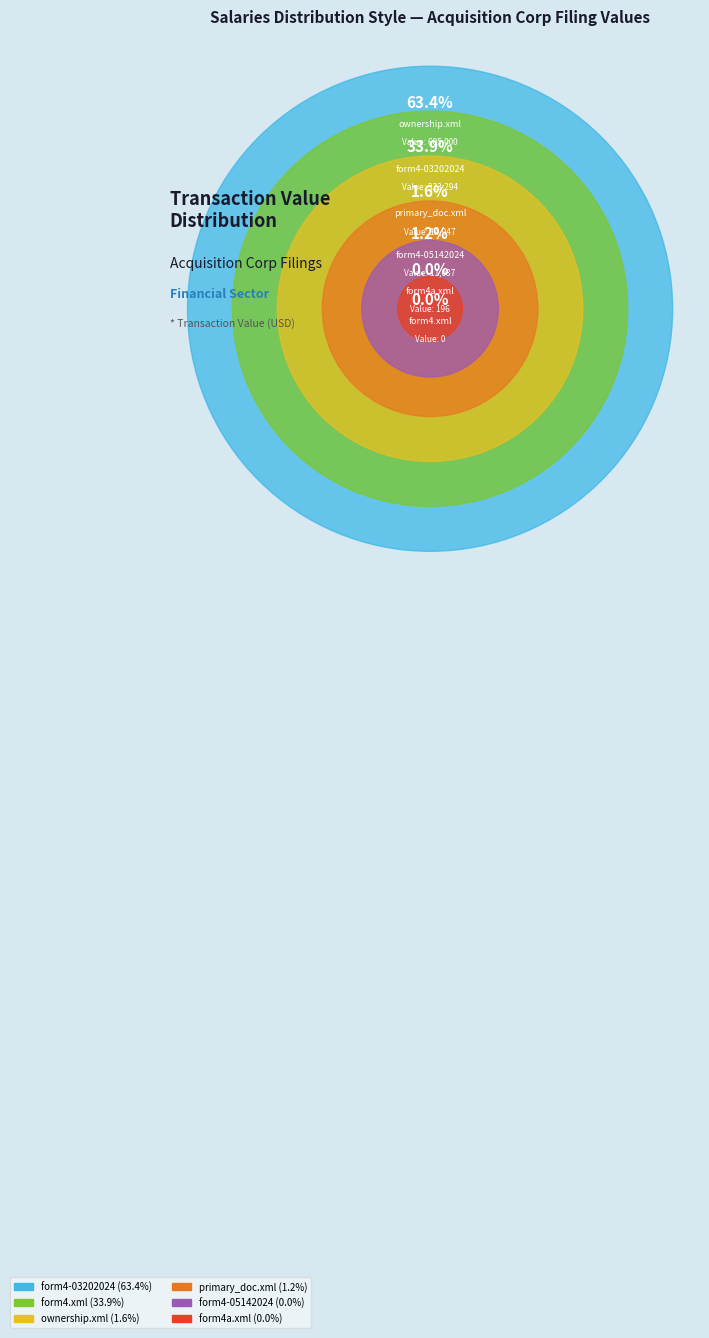

How many segments does this pie chart have?

6